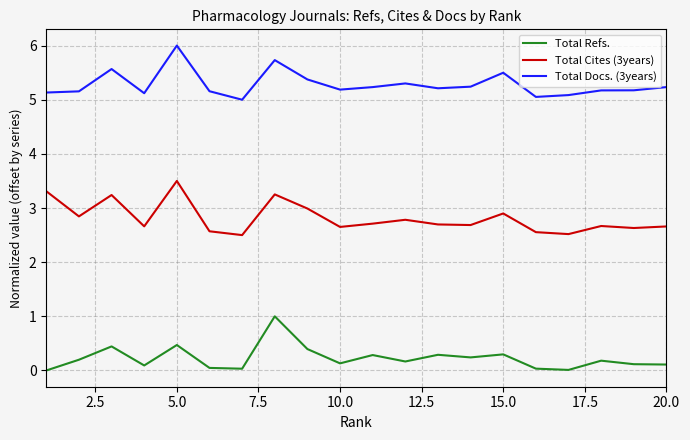

List the series in order of their overall mean, lowest first.

Total Refs., Total Cites (3years), Total Docs. (3years)